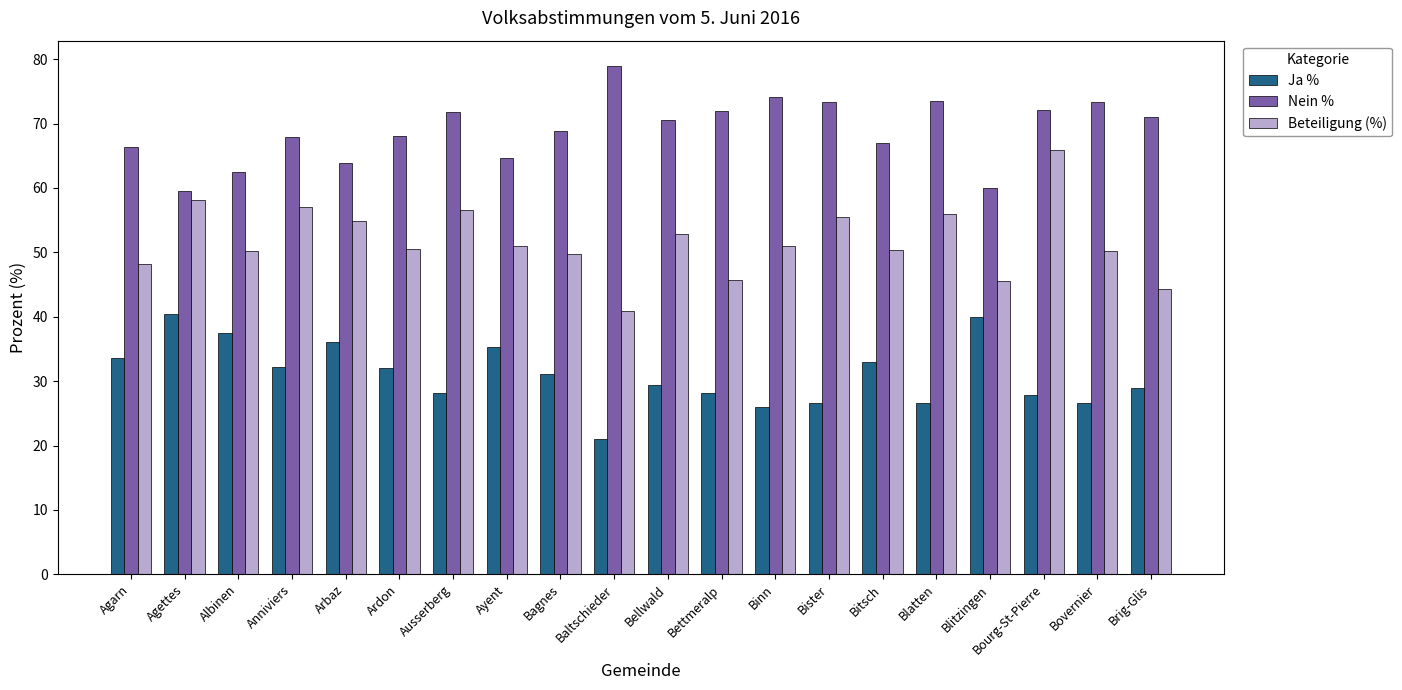

What is the label of the 16th bar from the right?

Arbaz